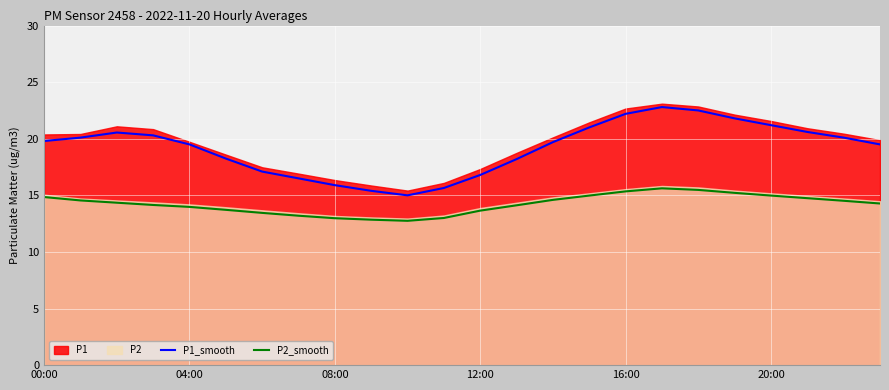

What is the lowest value of the P2_smooth series?

12.8